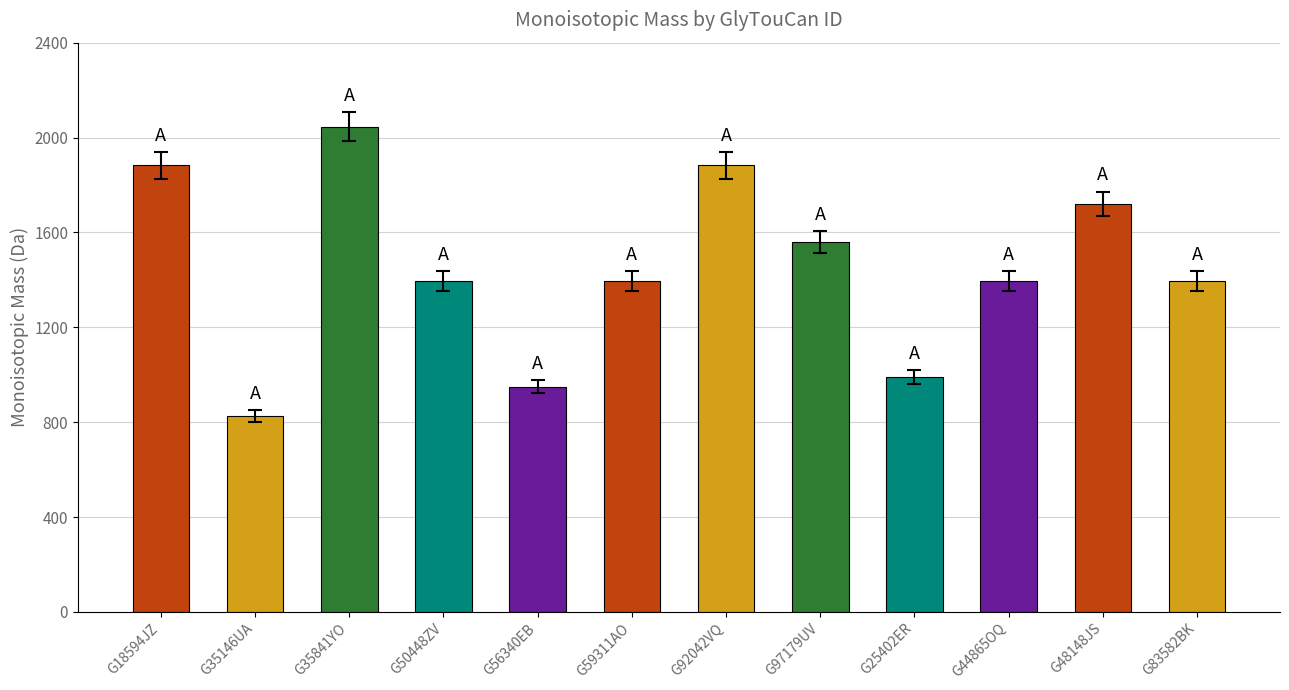

True or false: the data shows 1396.5 at G50448ZV.

True